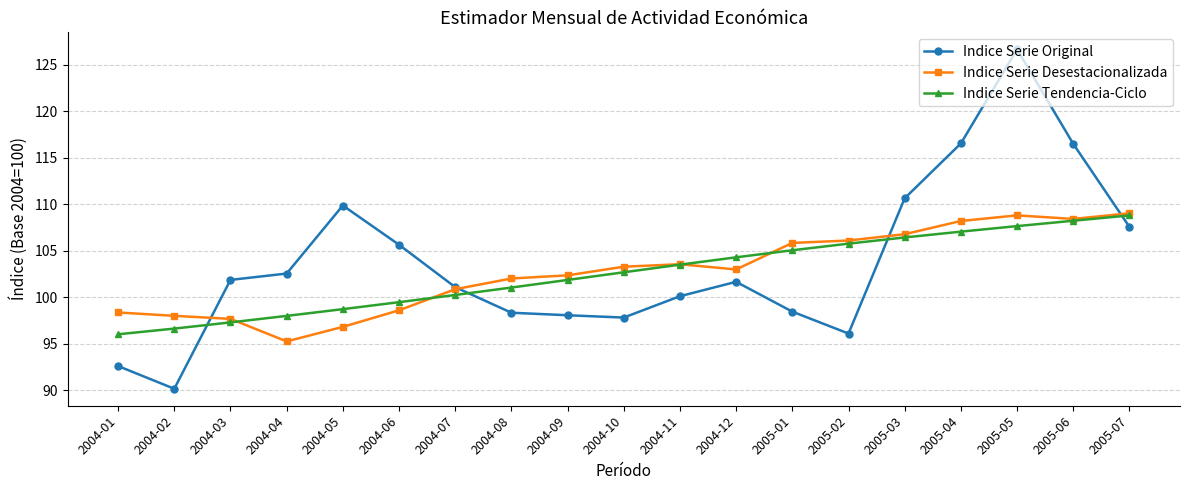

Where do Indice Serie Tendencia-Ciclo and Indice Serie Desestacionalizada first cross each other?

2004-03 and 2004-04